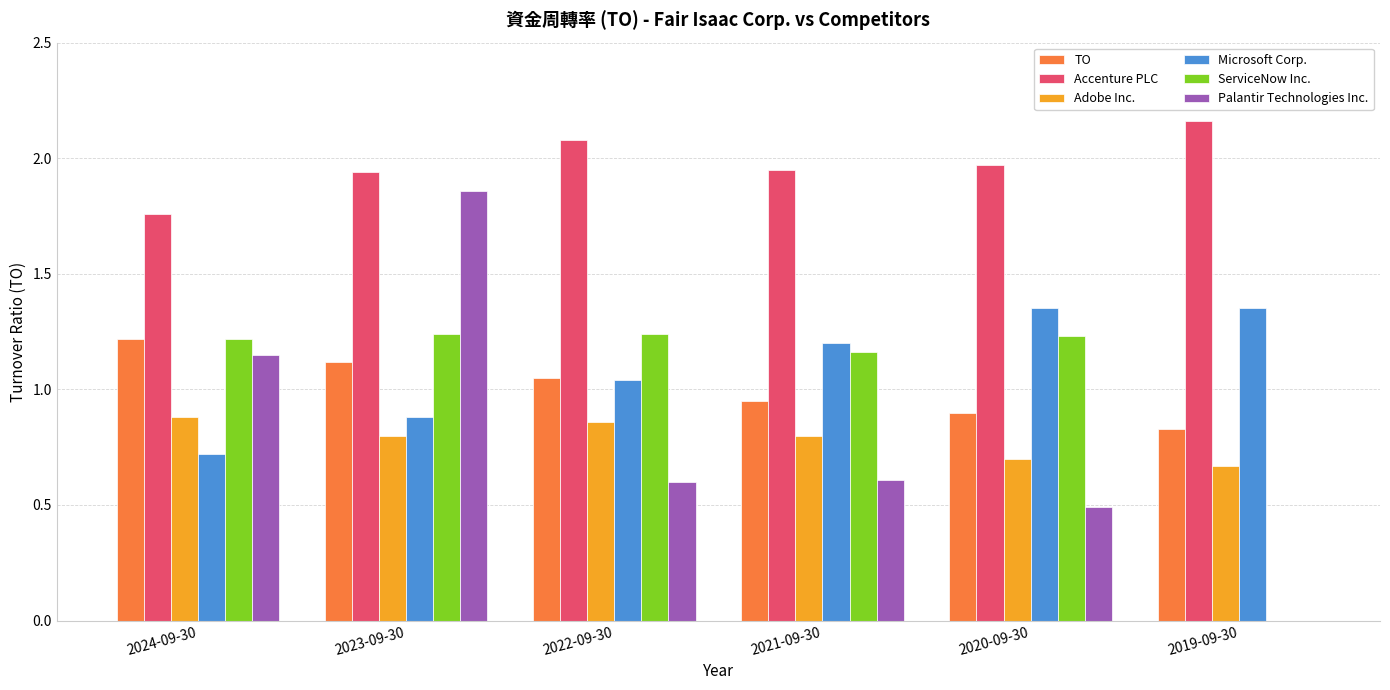

Which category has the highest value across all series?

2019-09-30